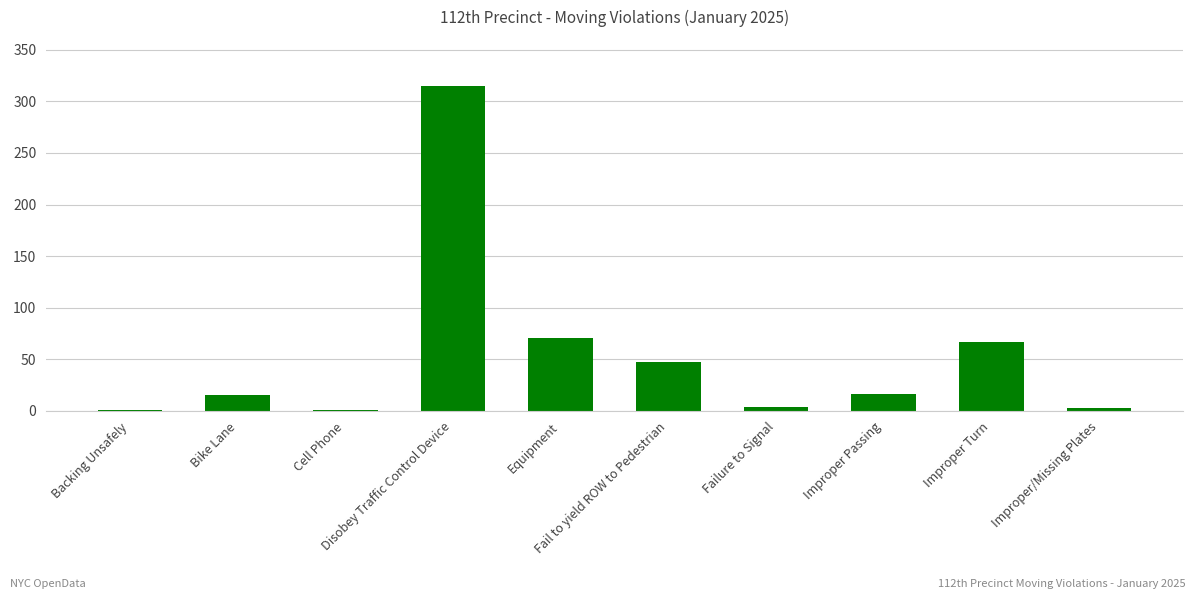

What is the sum of all values?

540